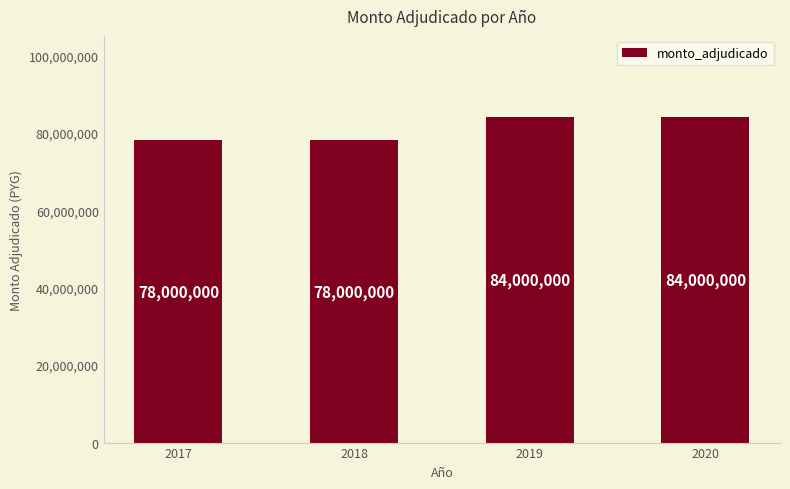

Reading left to right, transcribe all the data shown in this chart.

78000000	78000000	84000000	84000000